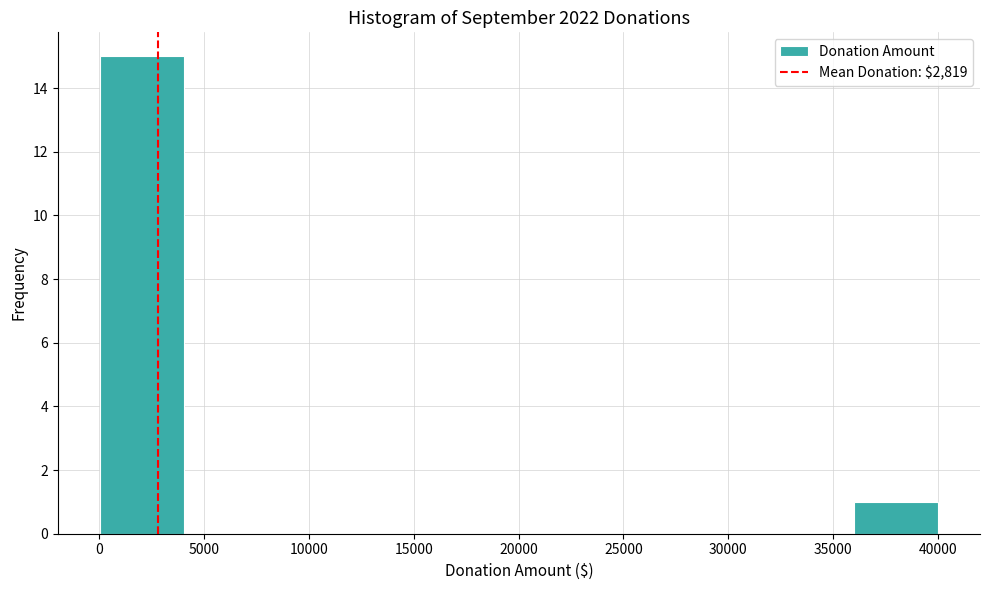

What is the height of the bar covering 0 to 4000 on the x-axis? Neither the bar edges nor the heights are printed on the chart, so give them approximately, as read against the axes.

15